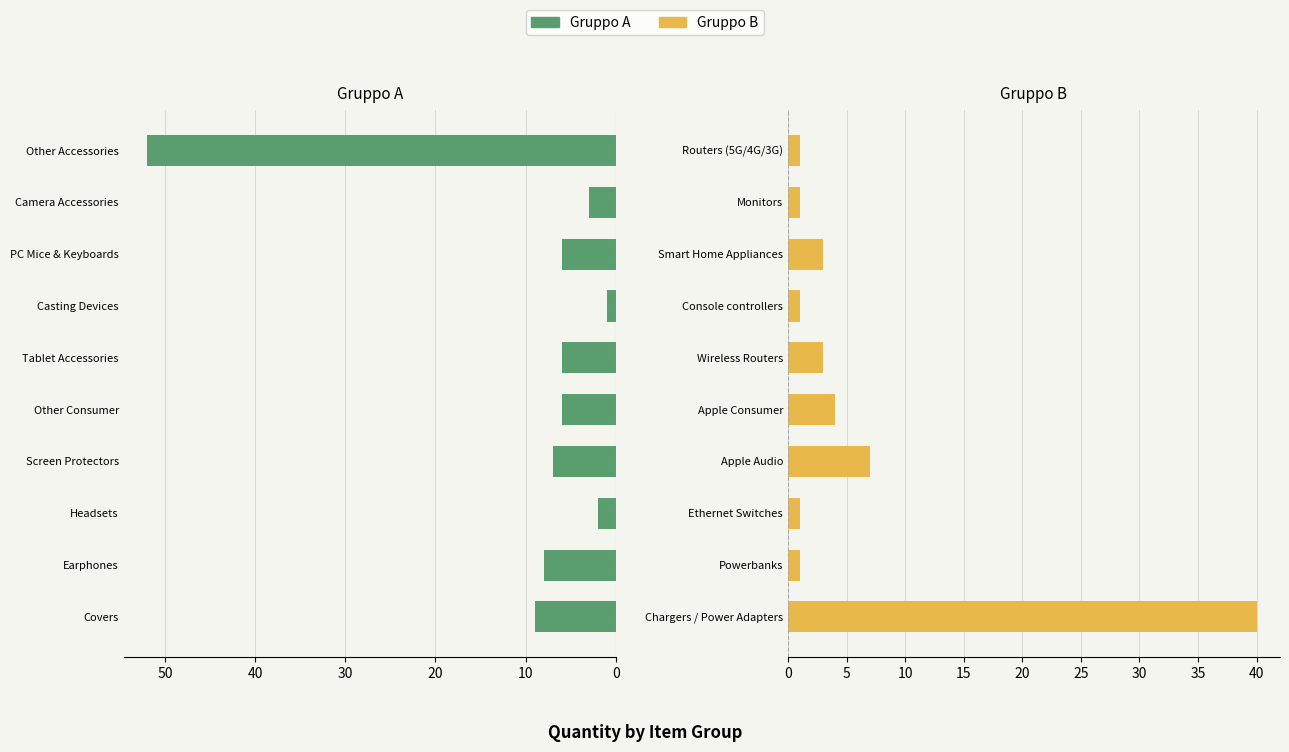

What is the sum of all Gruppo B values?

62